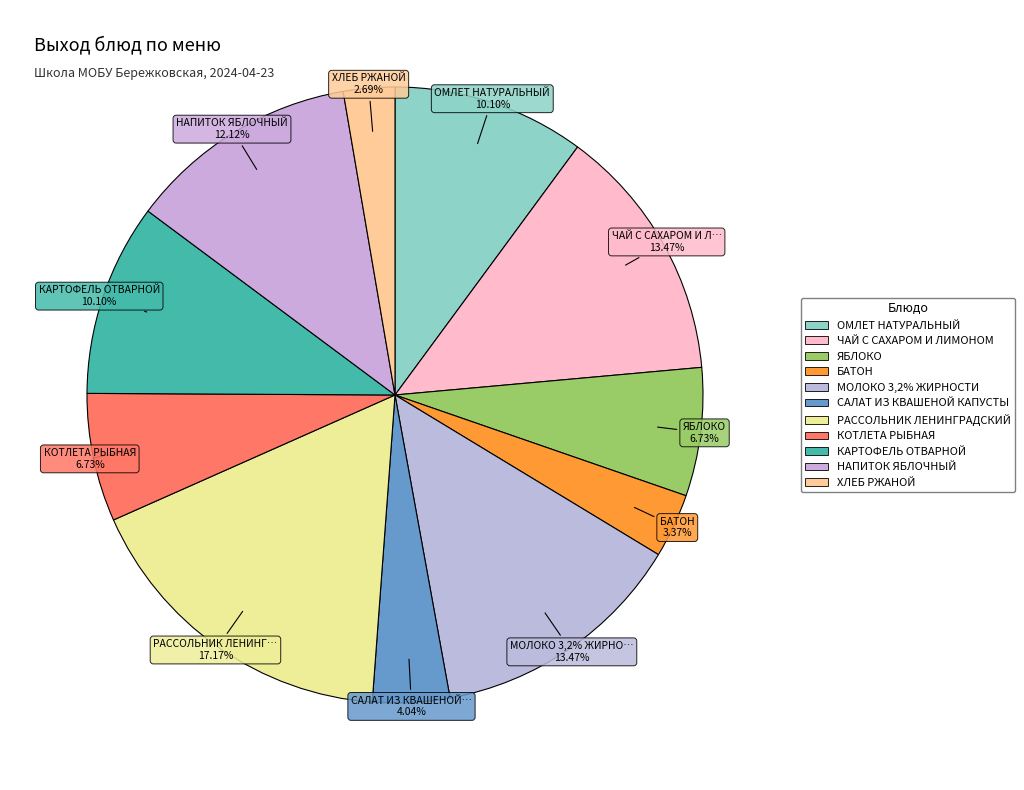

Does any single category account for the majority?

No